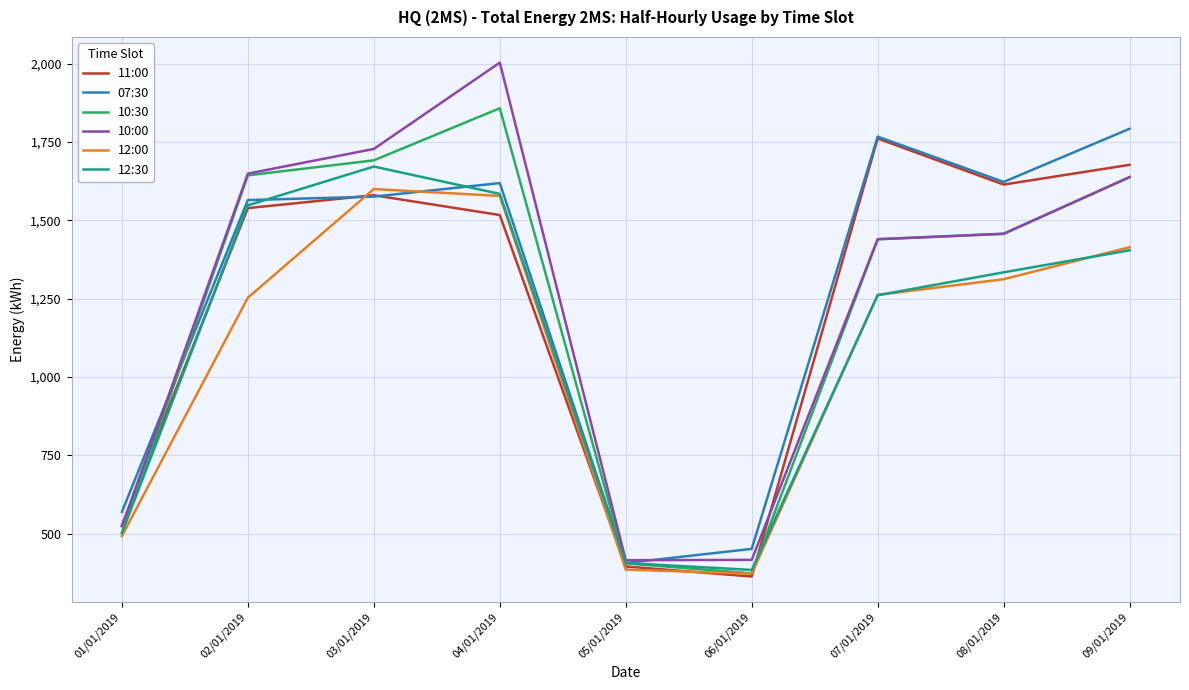

Which category has the highest value in the 11:00 series?

07/01/2019